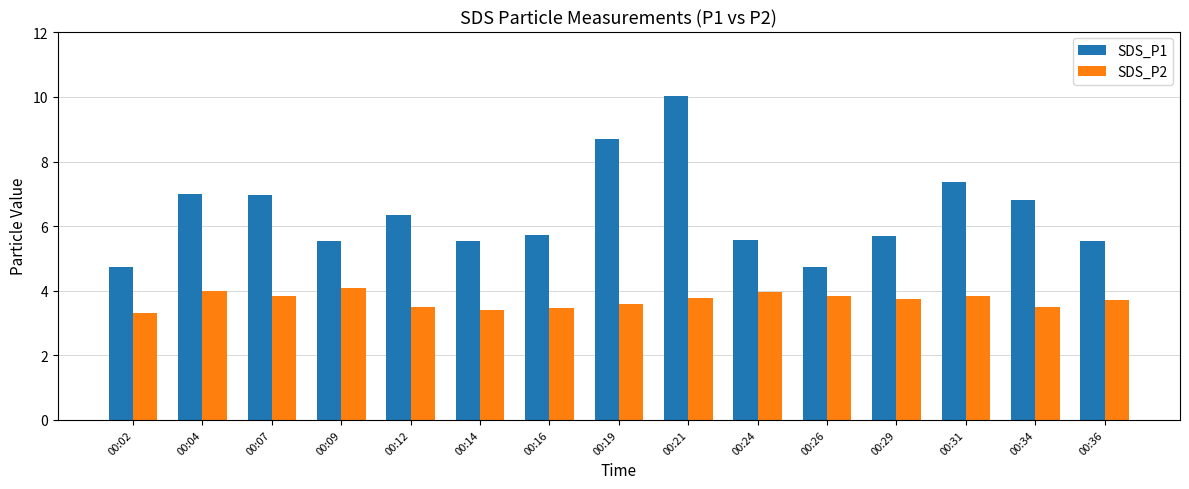

True or false: SDS_P1 has a value of 3.5 at 00:31.

False